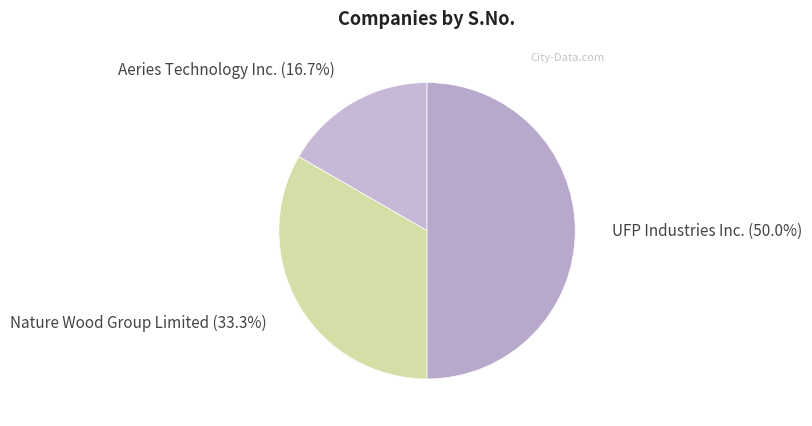

Rank the categories by value from highest to lowest.

UFP Industries Inc., Nature Wood Group Limited, Aeries Technology Inc.